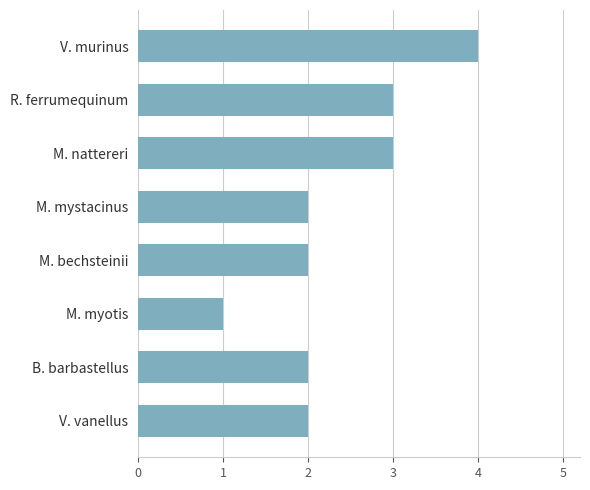

What is the difference between the maximum and minimum values?

3